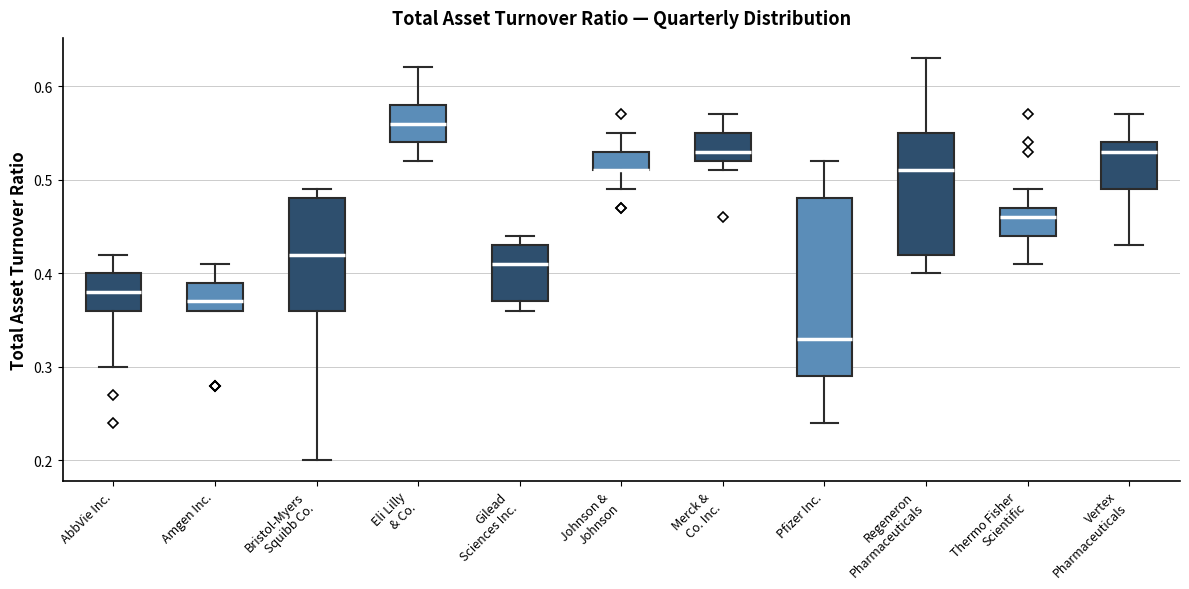

Reading left to right, read every box against the y-axis: the position of its median line, the range the box covers, and the ends of its whiskers. The values are not printed on the chart, so give them approximately, as read against the axis.

AbbVie Inc.: median 0.38, box 0.36 to 0.40, whiskers 0.30 to 0.42
Amgen Inc.: median 0.37, box 0.36 to 0.39, whiskers 0.36 to 0.41
Bristol-Myers Squibb Co.: median 0.42, box 0.36 to 0.48, whiskers 0.20 to 0.49
Eli Lilly & Co.: median 0.56, box 0.54 to 0.58, whiskers 0.52 to 0.62
Gilead Sciences Inc.: median 0.41, box 0.37 to 0.43, whiskers 0.36 to 0.44
Johnson & Johnson: median 0.51 (drawn on the box's lower edge), box 0.51 to 0.53, whiskers 0.49 to 0.55
Merck & Co. Inc.: median 0.53, box 0.52 to 0.55, whiskers 0.51 to 0.57
Pfizer Inc.: median 0.33, box 0.29 to 0.48, whiskers 0.24 to 0.52
Regeneron Pharmaceuticals: median 0.51, box 0.42 to 0.55, whiskers 0.40 to 0.63
Thermo Fisher Scientific: median 0.46, box 0.44 to 0.47, whiskers 0.41 to 0.49
Vertex Pharmaceuticals: median 0.53, box 0.49 to 0.54, whiskers 0.43 to 0.57